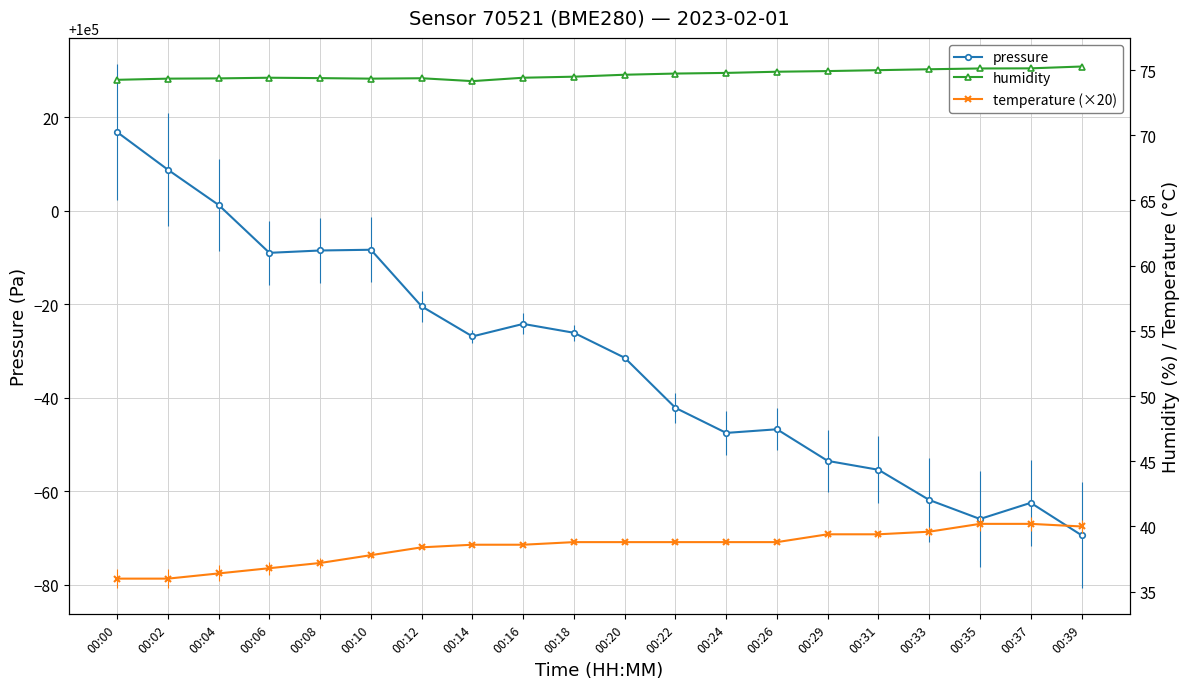

How many series are shown in this chart?

3